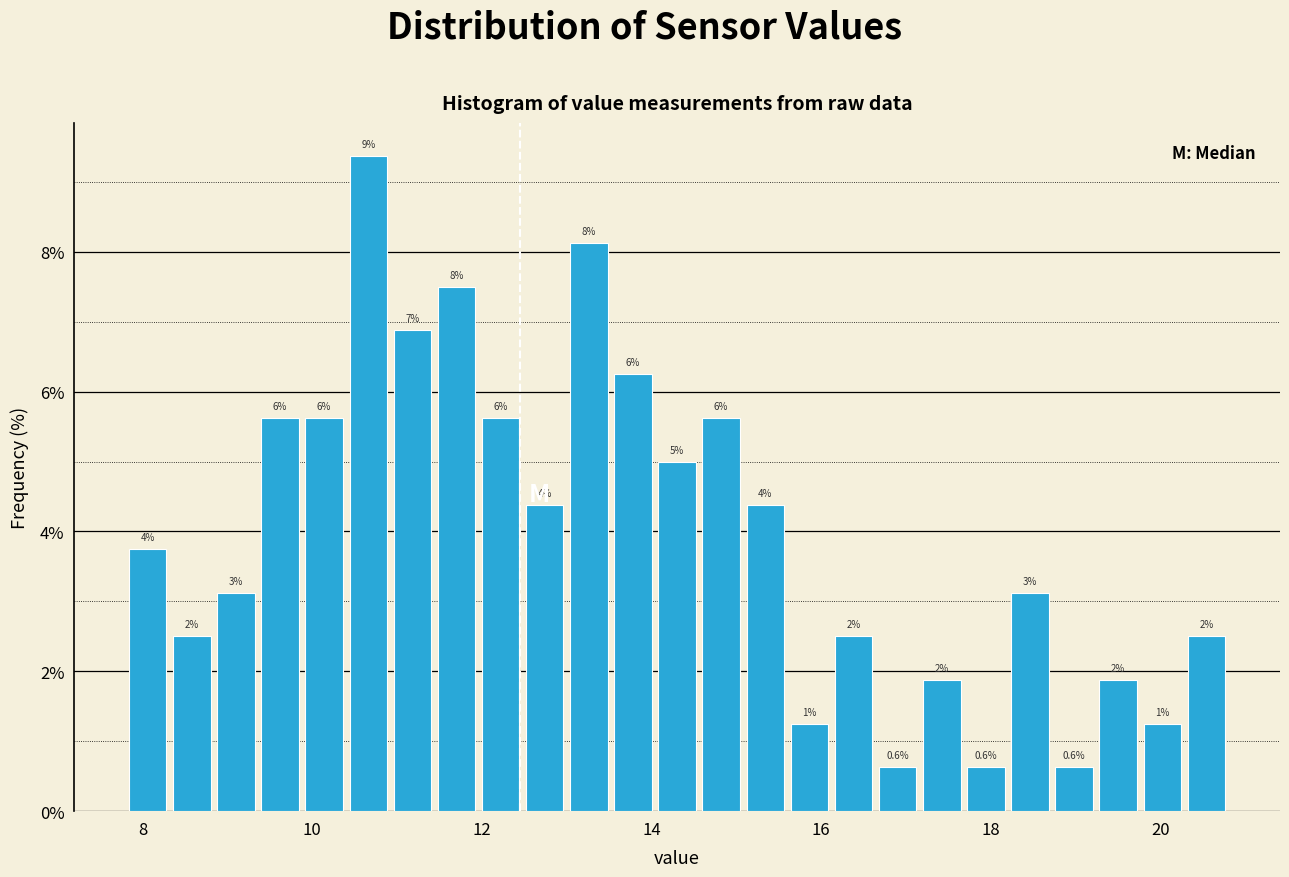

Around what value on the x-axis is the tallest bar? Give the approximate position of its centre, as read against the axis.

10.6